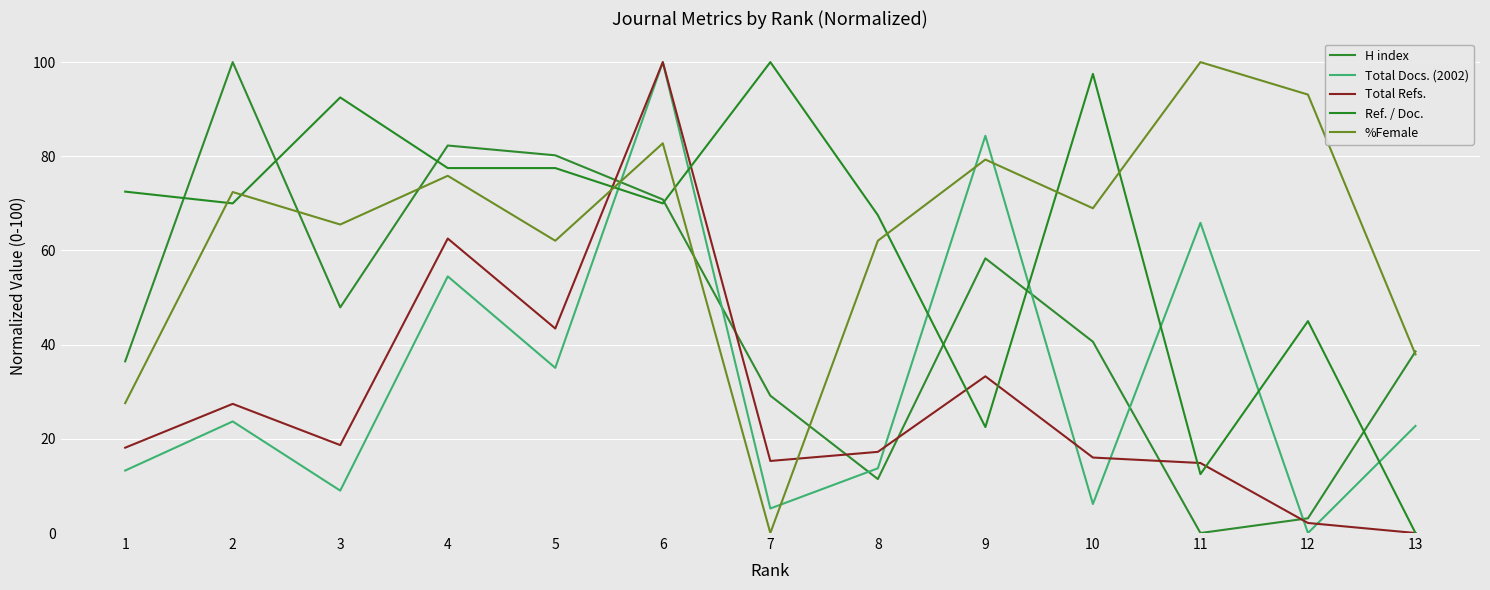

True or false: Ref. / Doc. has more than 1 points higher than both neighbors.

True